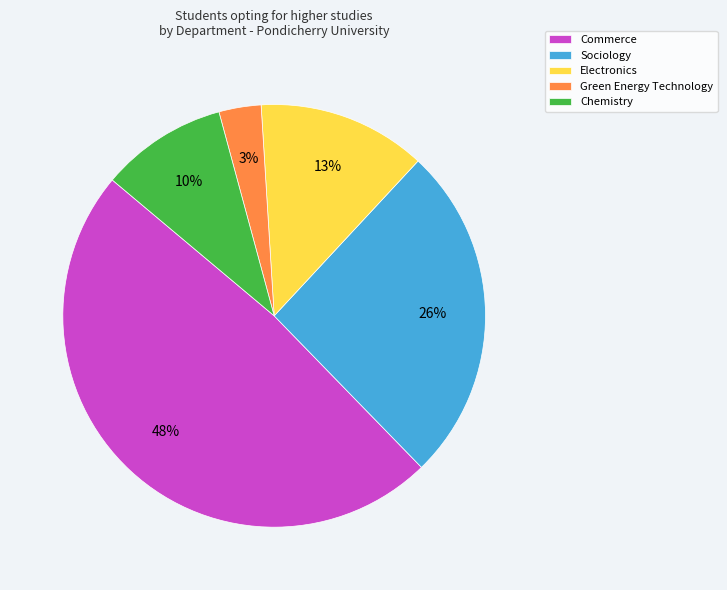

To the nearest percent, what is the combined percentage of Green Energy Technology and Electronics?

16%